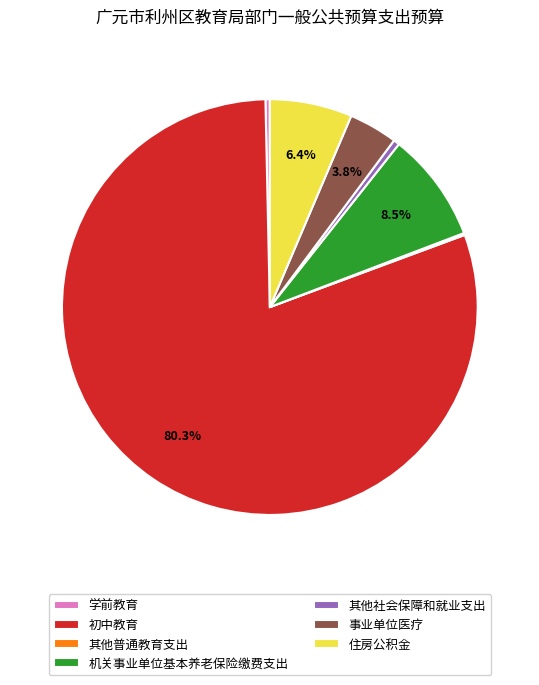

Which category has the biggest portion of the pie?

初中教育